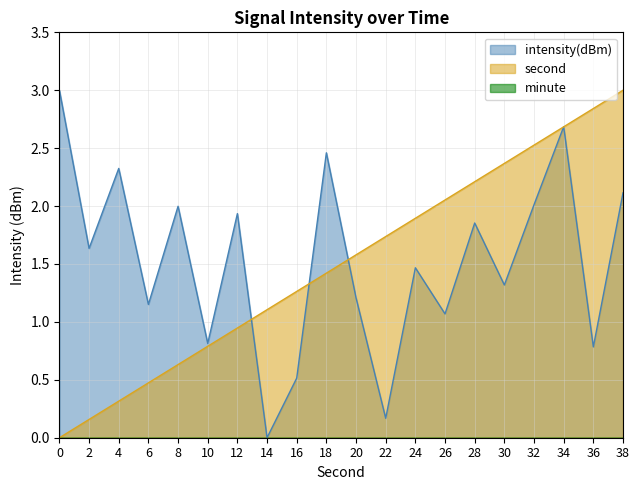

Where is intensity(dBm) nearest to the value 1?

26